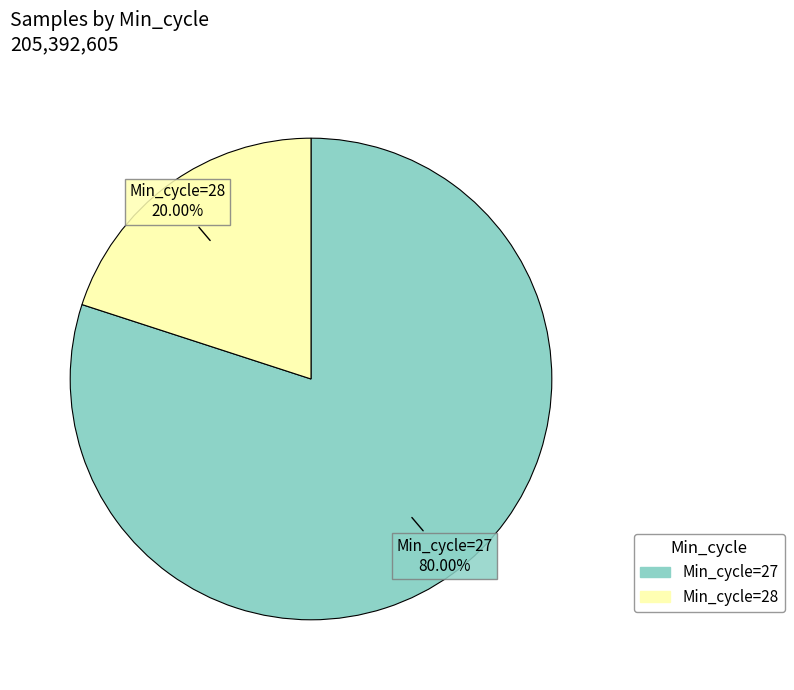

Is there a majority slice in this chart?

Yes